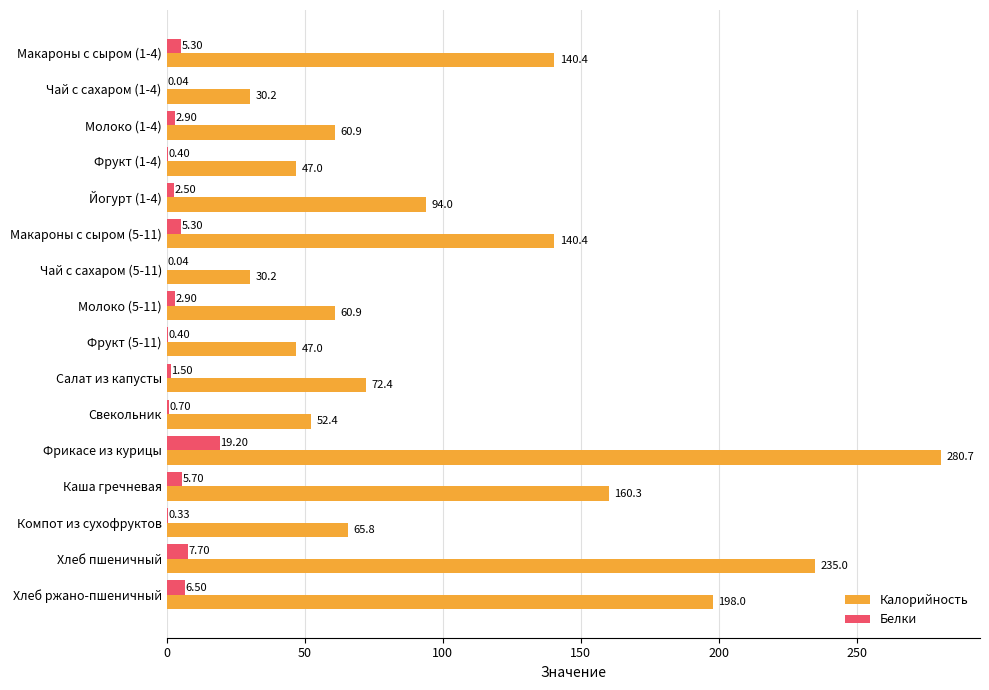

Is the value of Белки at Макароны с сыром (1-4) greater than the value of Калорийность at Макароны с сыром (1-4)?

No